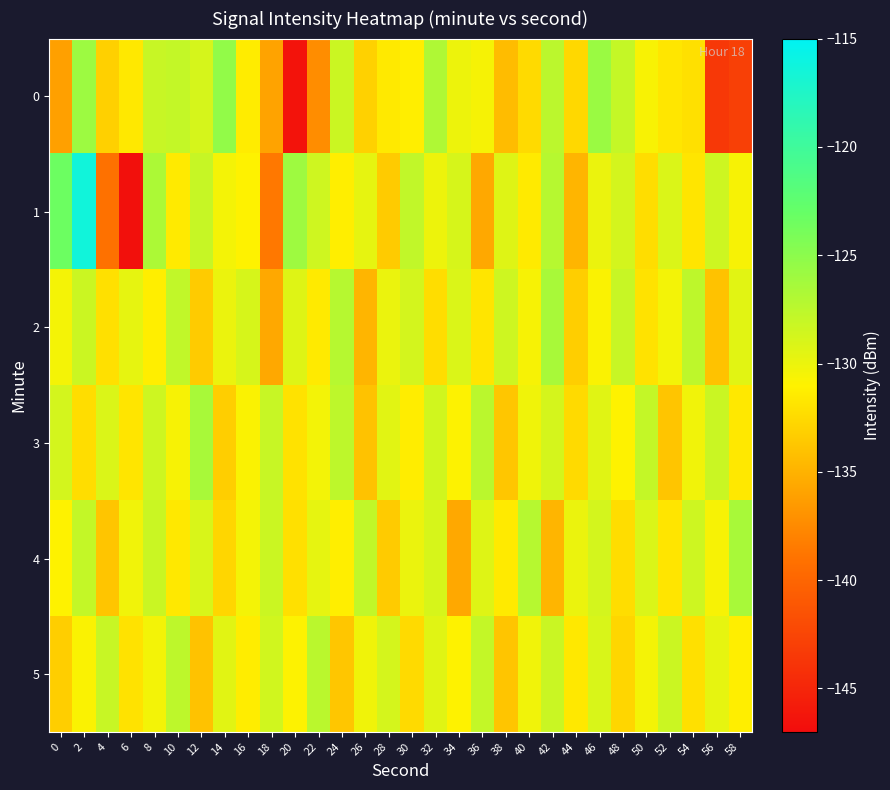

Between 16 and 22, which is larger?

16